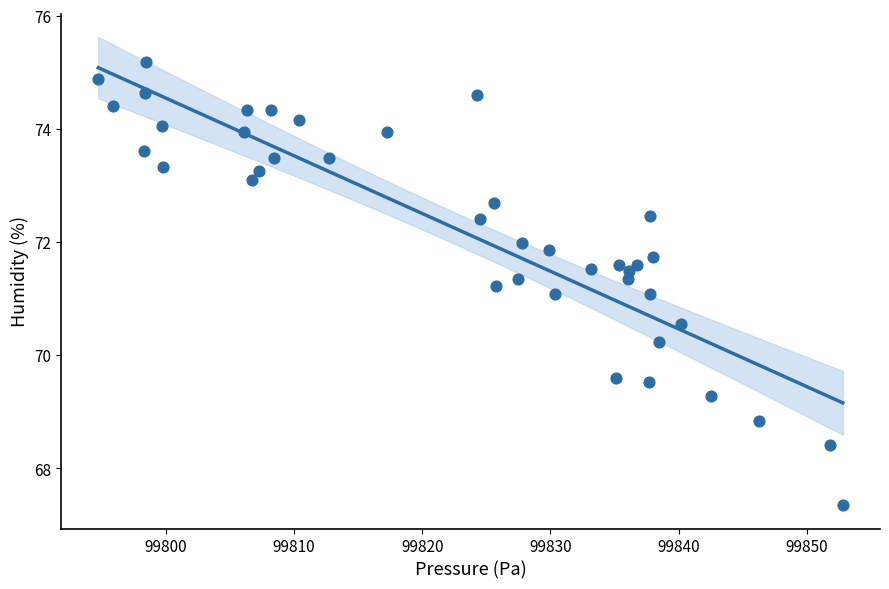

What is the range of X values (max minus min)?

58.1